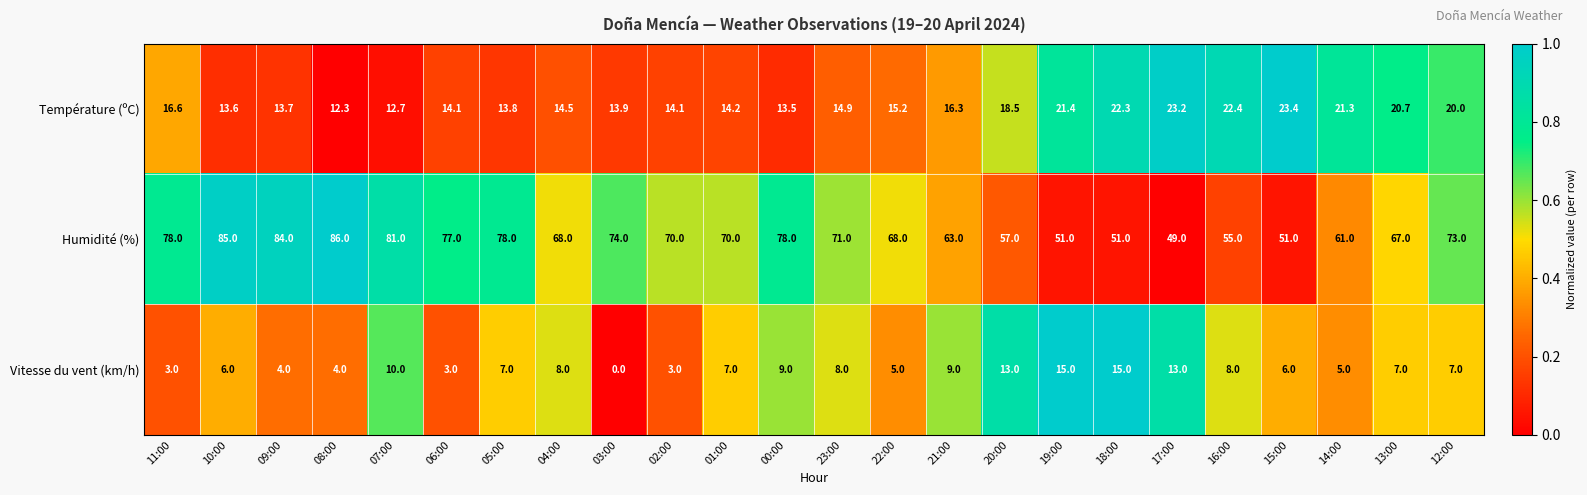

Rank the series by their maximum value, from lowest to highest.

Vitesse du vent (km/h), Température (ºC), Humidité (%)